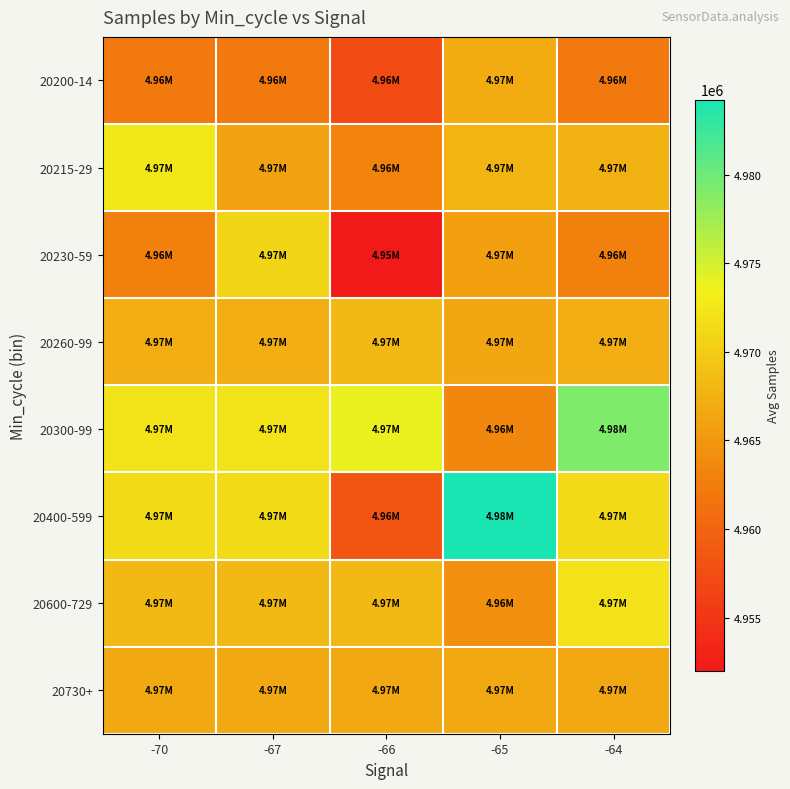

What is the greatest value displayed?

4984251.0